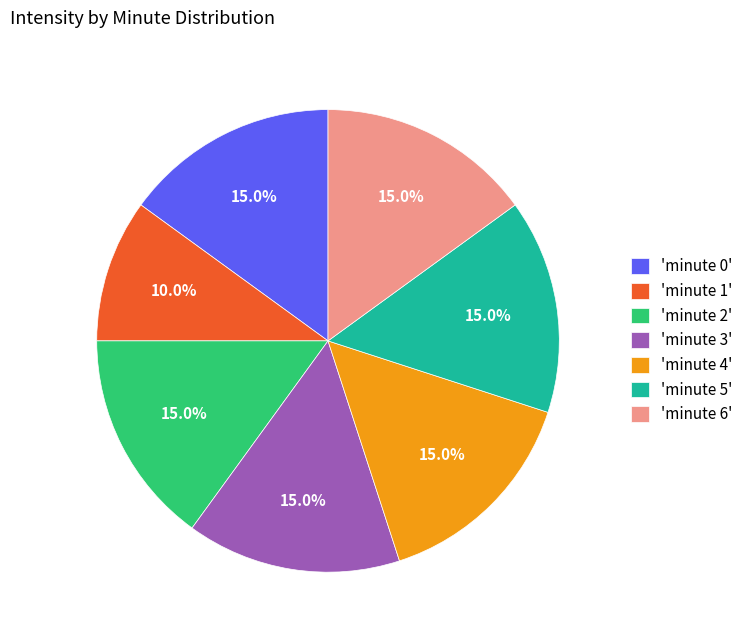

Does 'minute 5' account for over 50% of the chart?

No